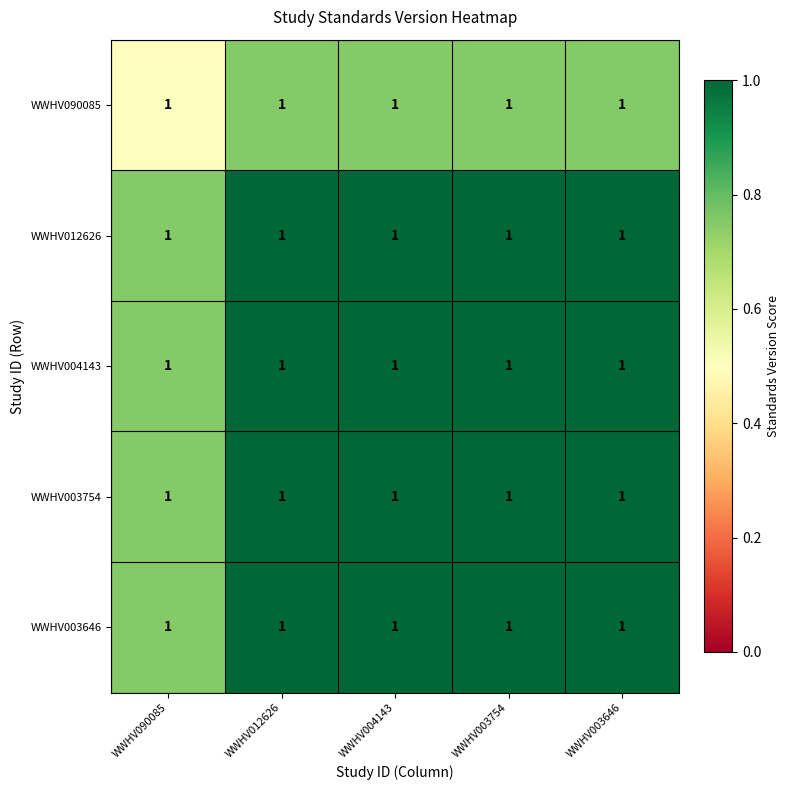

At which category is the sum across all series the highest?

WWHV012626